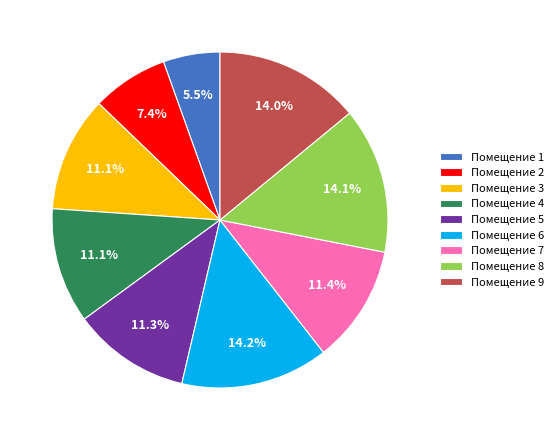

What is the ratio of the value at Помещение 1 to the value at Помещение 8?

0.4